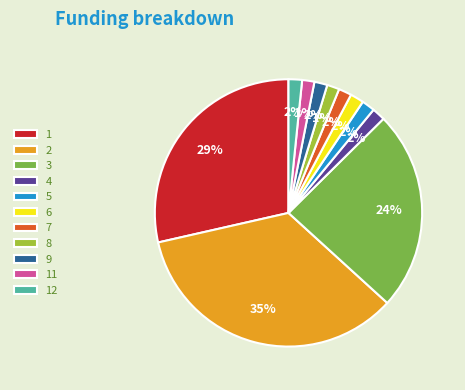

How many slices are in this pie chart?

11